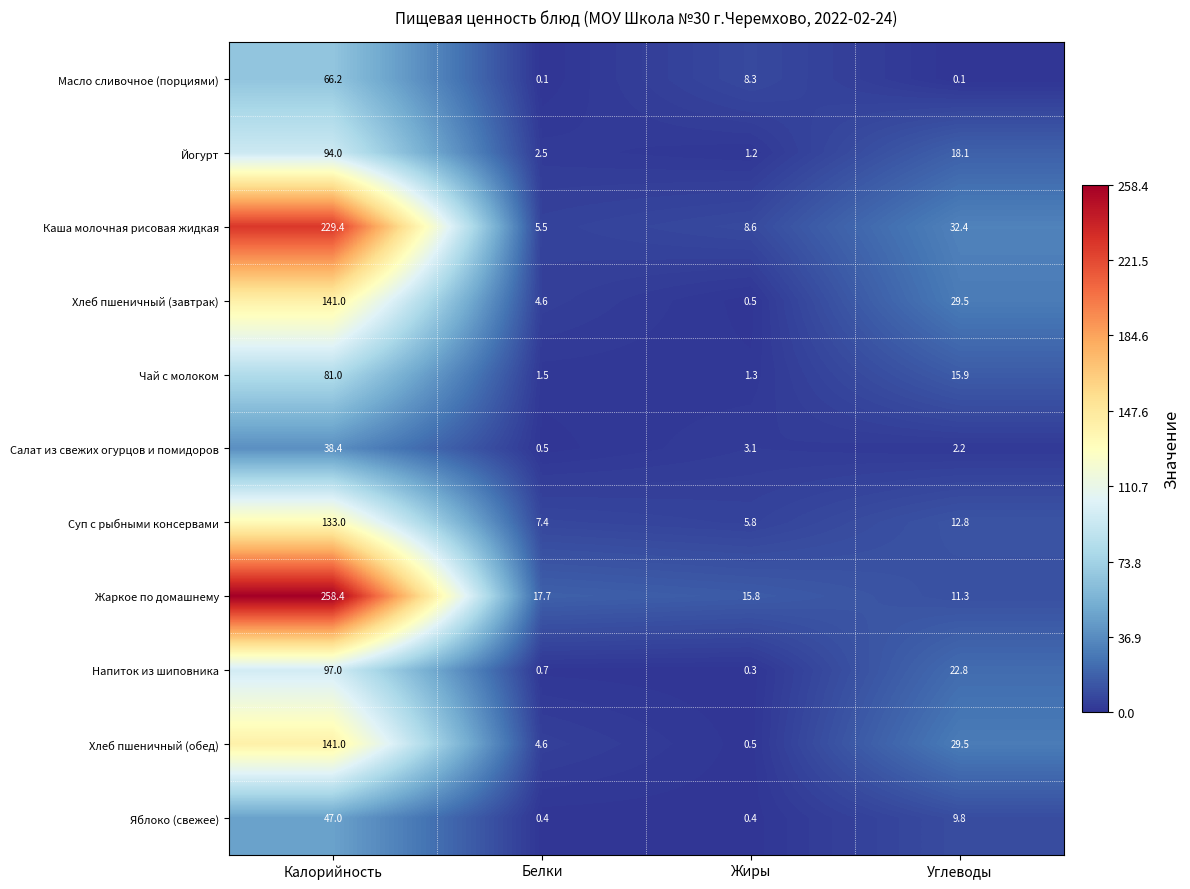

List the labels in order of Напиток из шиповника value, smallest first.

Жиры, Белки, Углеводы, Калорийность